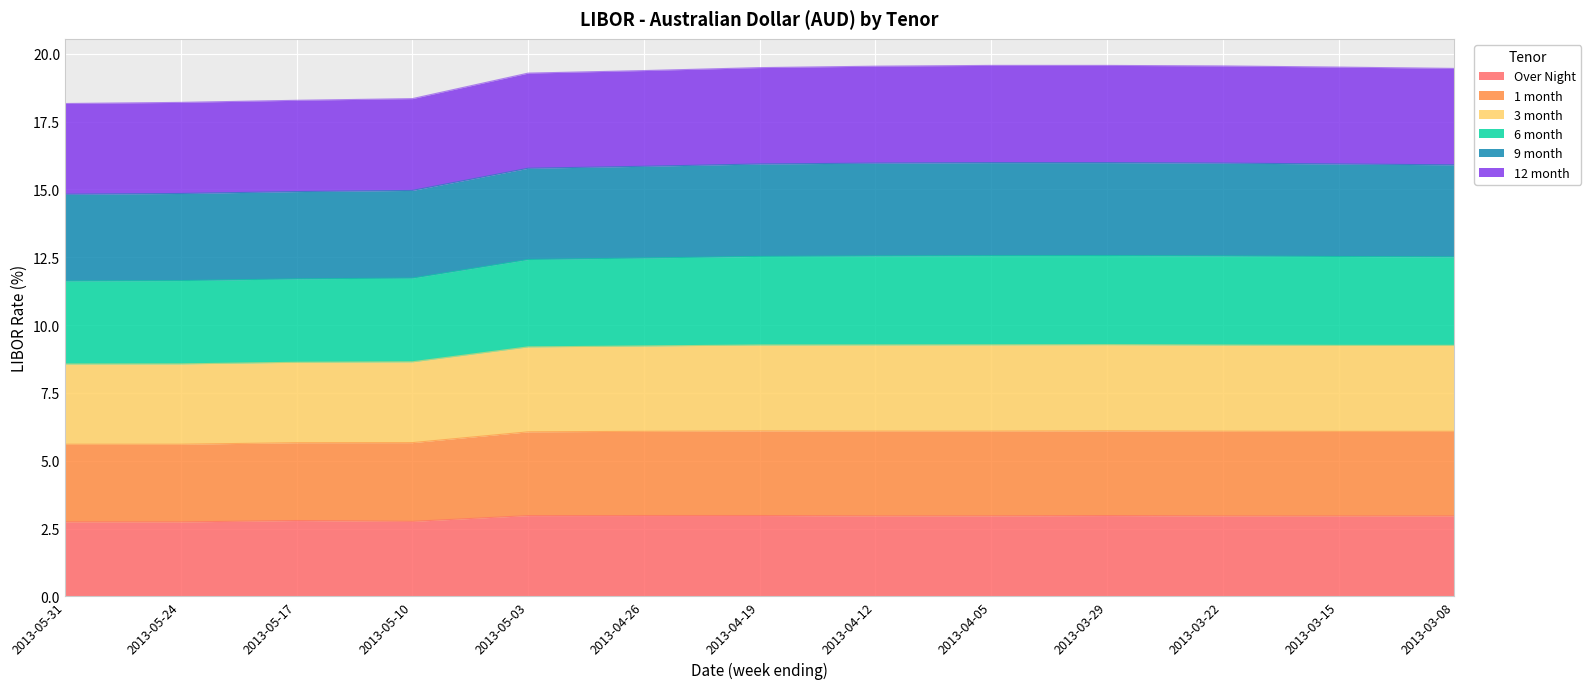

True or false: Over Night has a value of 3.0 at 2013-04-12.

True